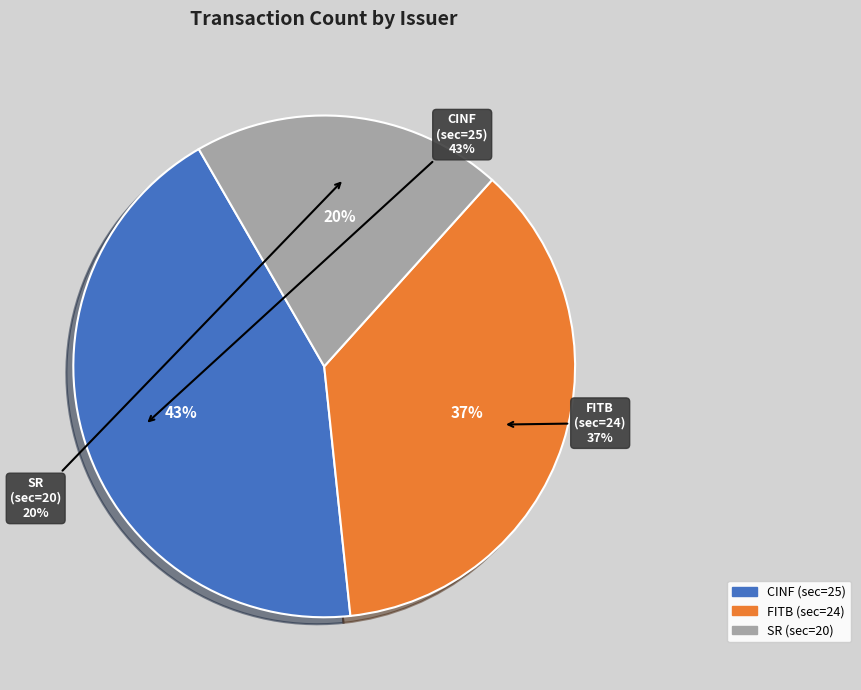

True or false: Cincinnati Financial Corp (sec=25) accounts for 54% of the total.

False